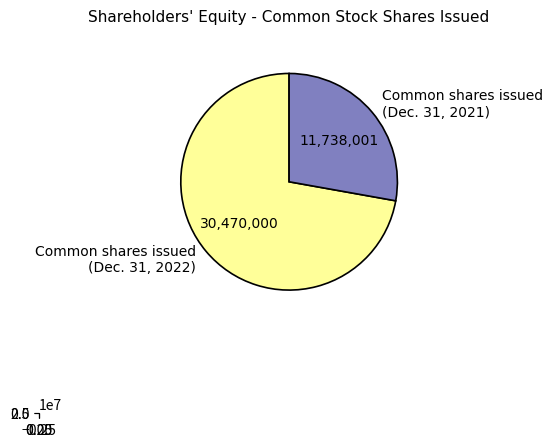

To the nearest percent, what is the combined percentage of Common stock, shares issued and Preferred stock, shares issued?

100%